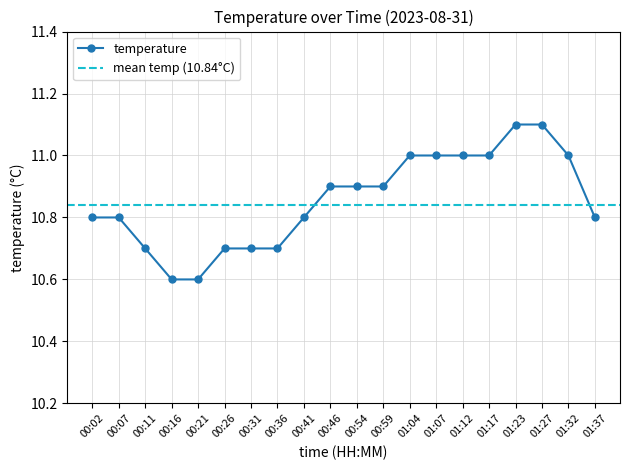

Count the values in the range 10 to 11.

18